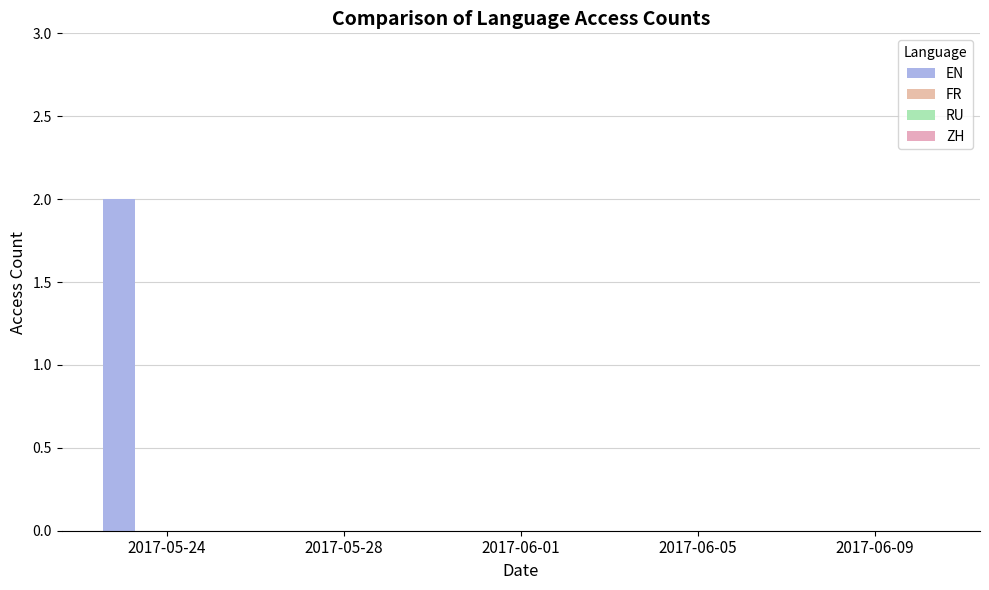

Are the bars horizontal?

No